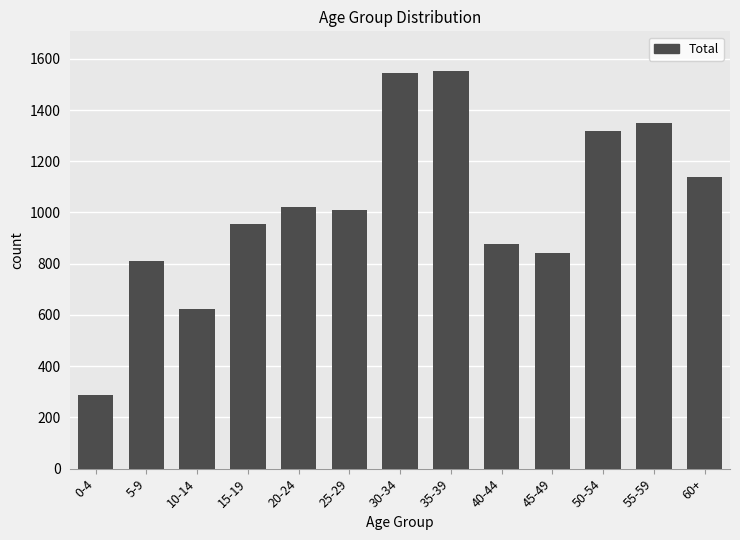

Reading left to right, extract all data points from this chart.

287	812	623	956	1023	1008	1543	1552	876	843	1320	1350	1138